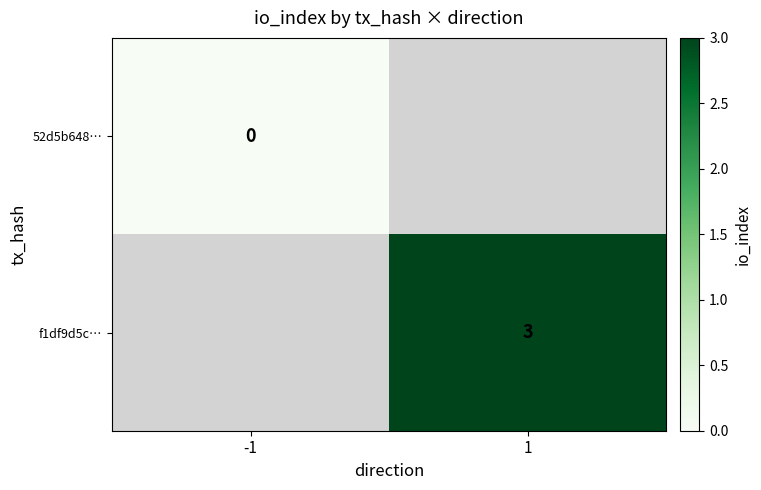

At how many categories does at least one series exceed 1?

1